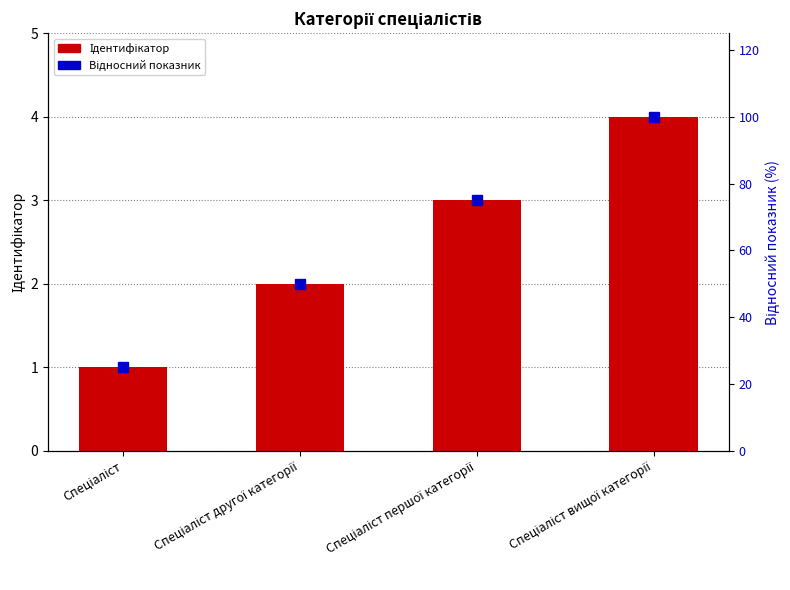

At which label does Відносний показник first exceed 75?

Спеціаліст вищої категорії